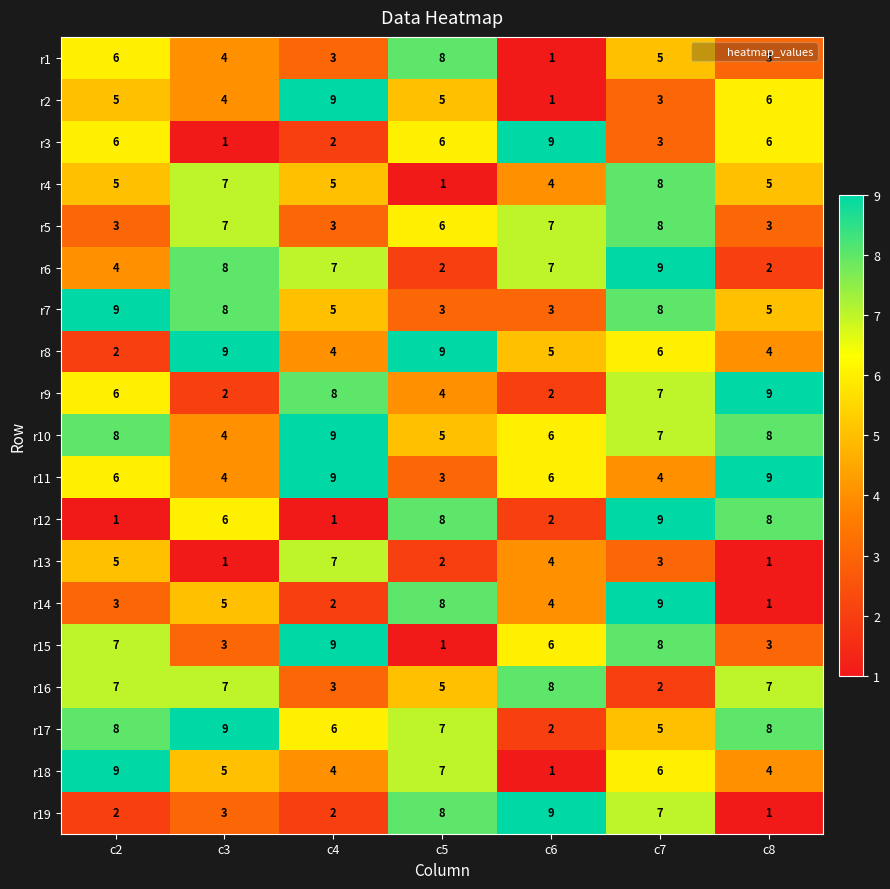

What is the difference between the highest and lowest values at c8?

8